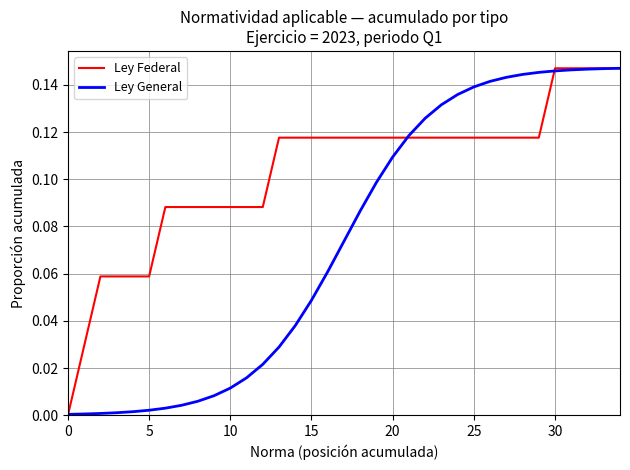

Rank the series by their average value, from highest to lowest.

Ley Federal, Ley General